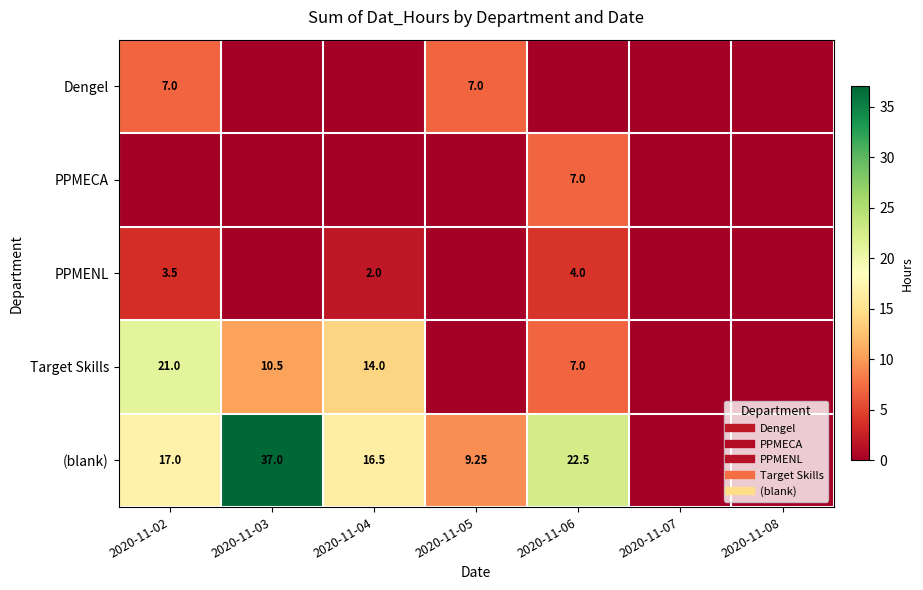

Which series has the widest spread of values?

(blank)